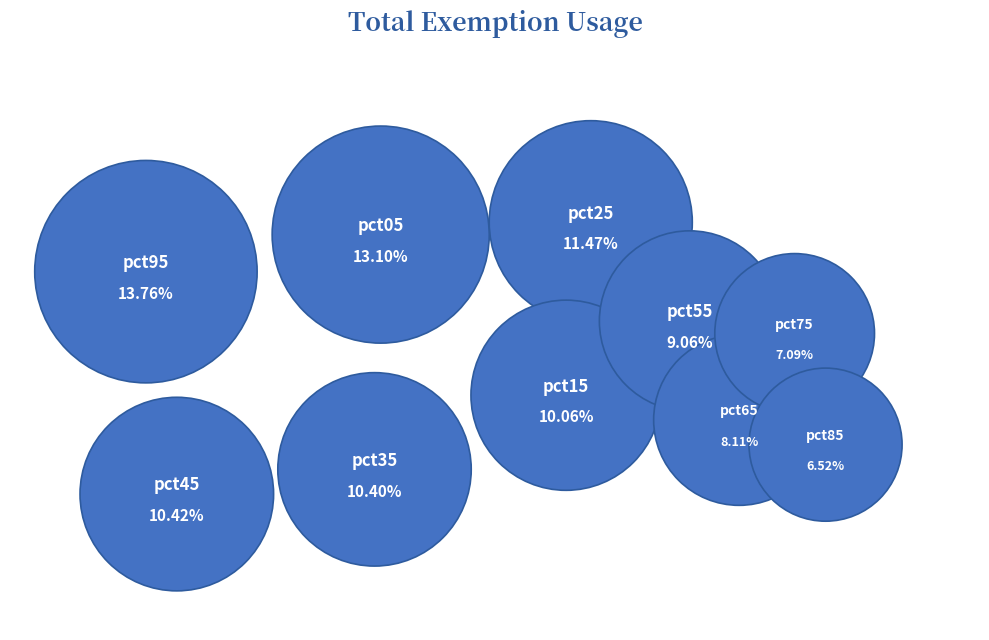

The pct45 slice represents 10% of the pie. True or false?

True